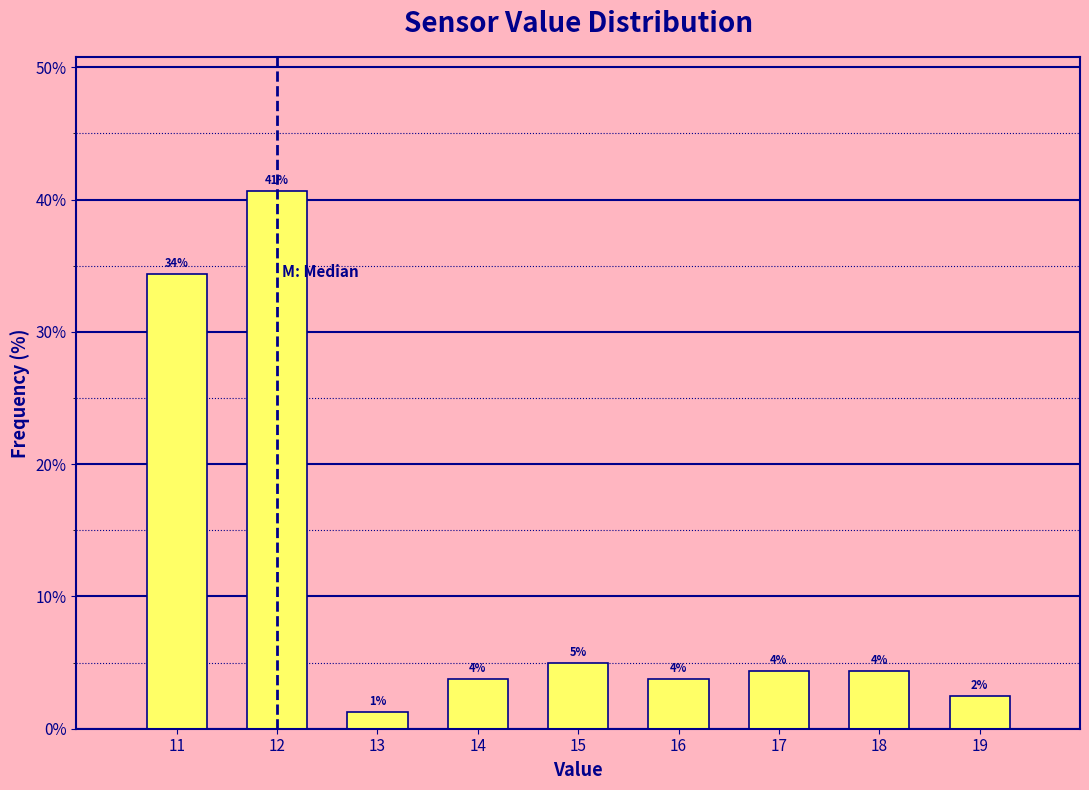

Are the bars horizontal?

No